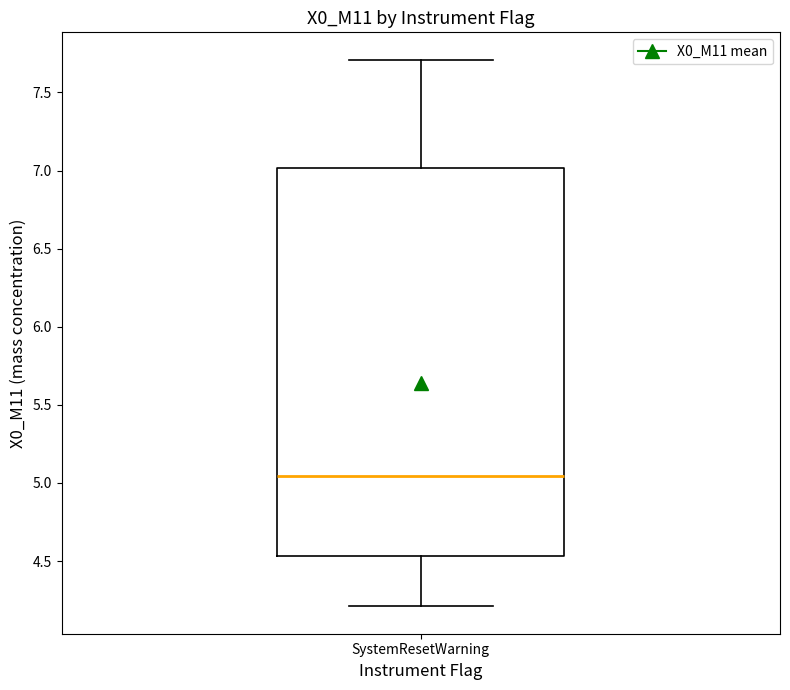

Read this box plot against the y-axis: the position of the median line, the range covered by the box, and the ends of both whiskers. The values are not printed on the chart, so give them approximately, as read against the axis.

median 5.05, box 4.55 to 7.00, whiskers 4.20 to 7.70